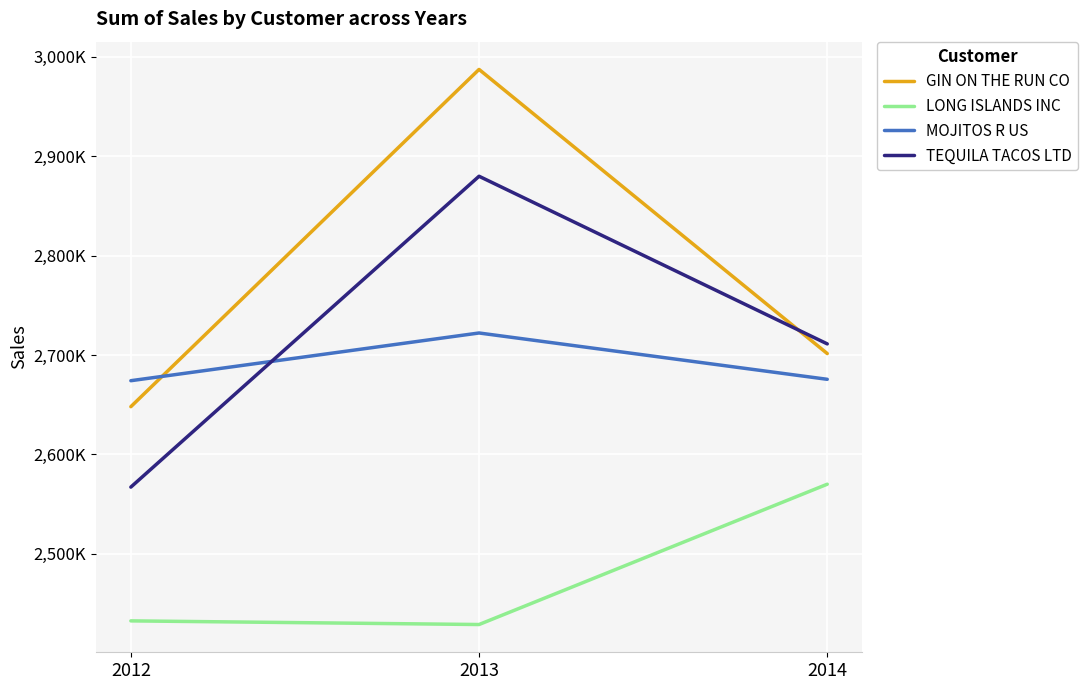

Is it true that LONG ISLANDS INC equals 2569892 at 2014?

True